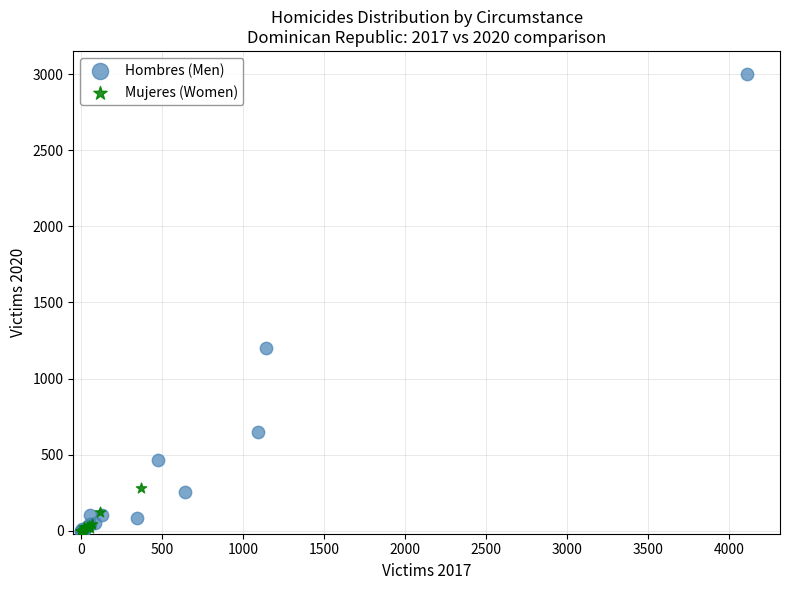

Which series contains the highest Y value?

Hombres (Men)